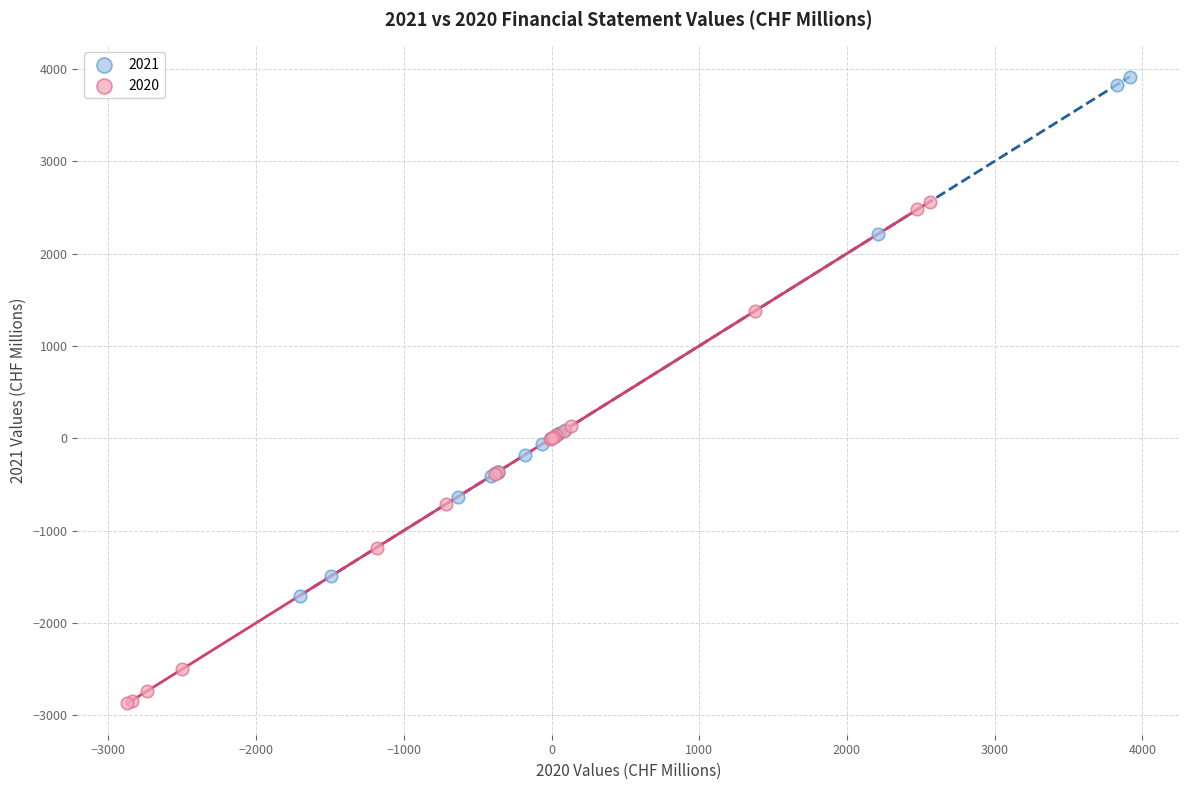

Which series reaches the maximum Y coordinate?

2021